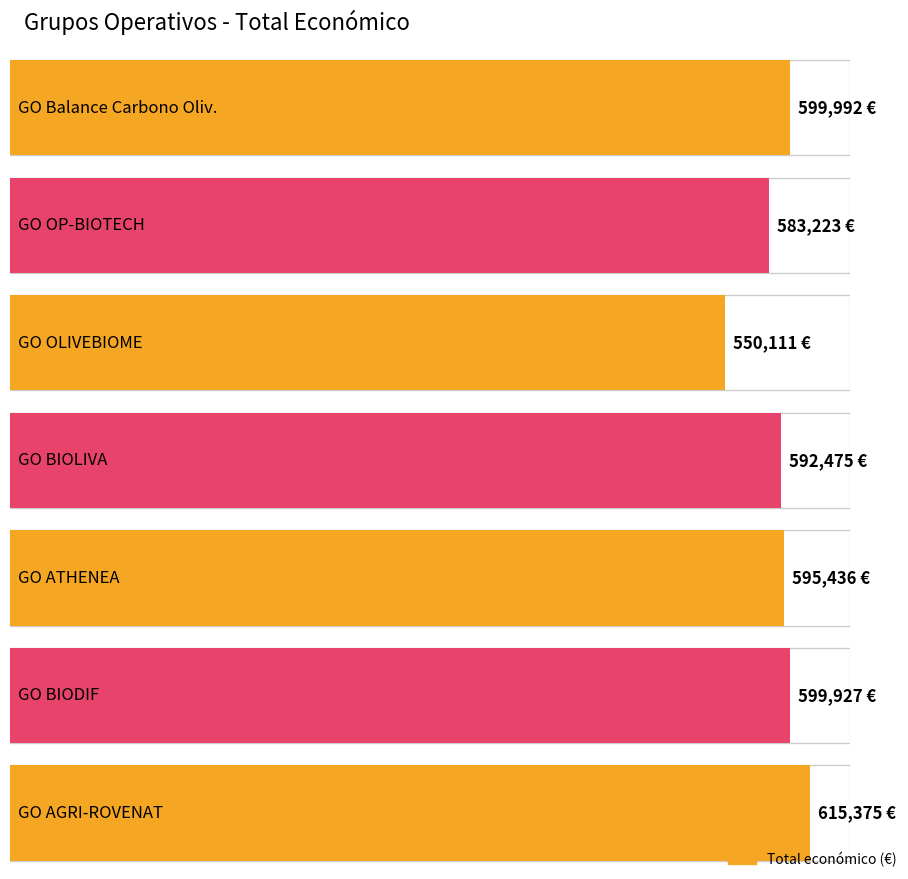

The value at Woody|oliveiral is 368369. True or false?

False